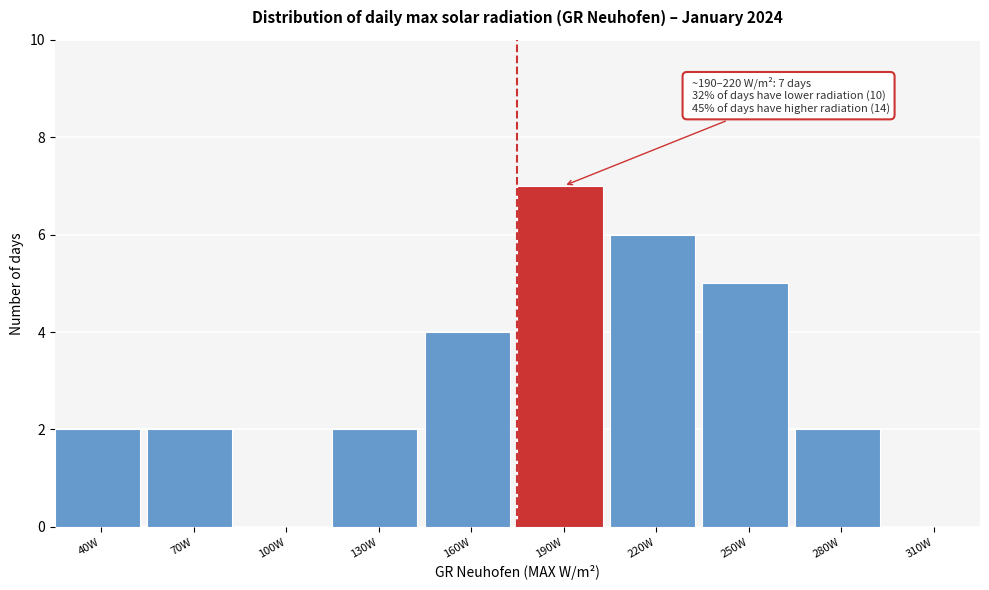

Reading left to right, what are all the values shown in this chart?

40W=2	70W=2	100W=0	130W=2	160W=4	190W=7	220W=6	250W=5	280W=2	310W=0